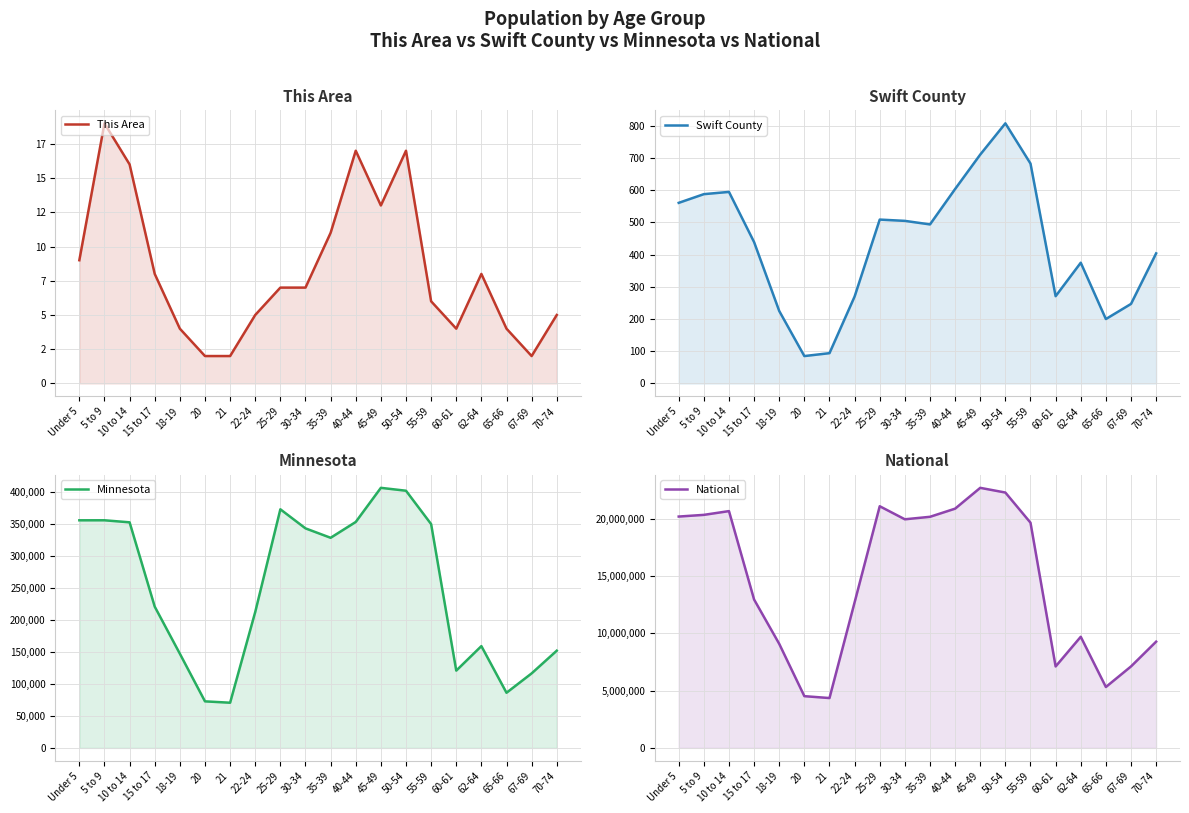

Where does the Minnesota series first go above 328190?

Under 5